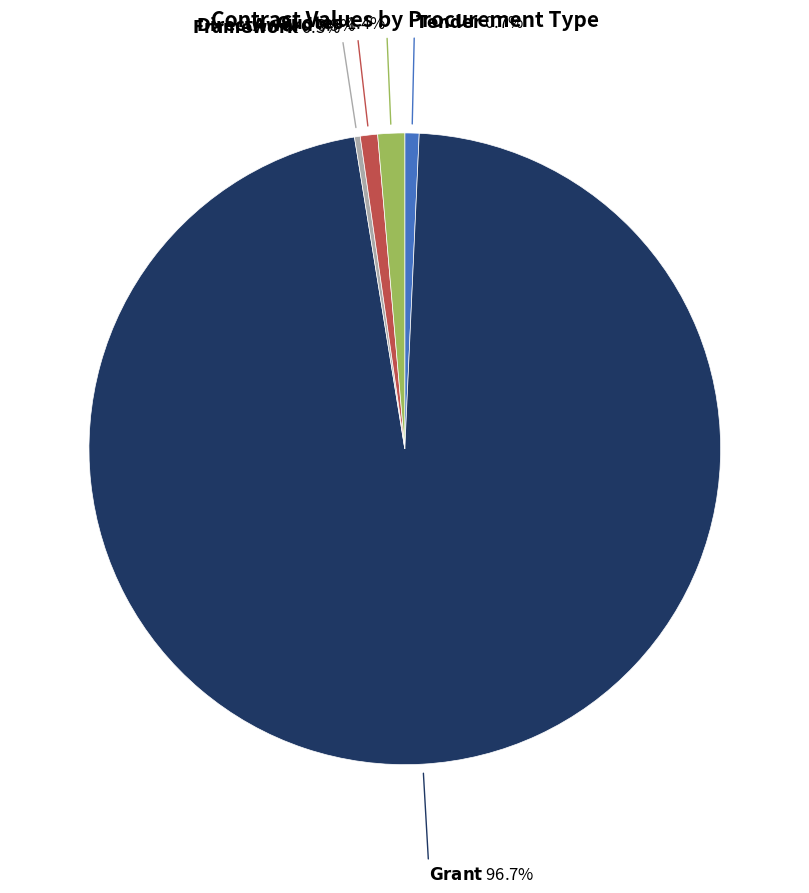

Is there a majority slice in this chart?

Yes